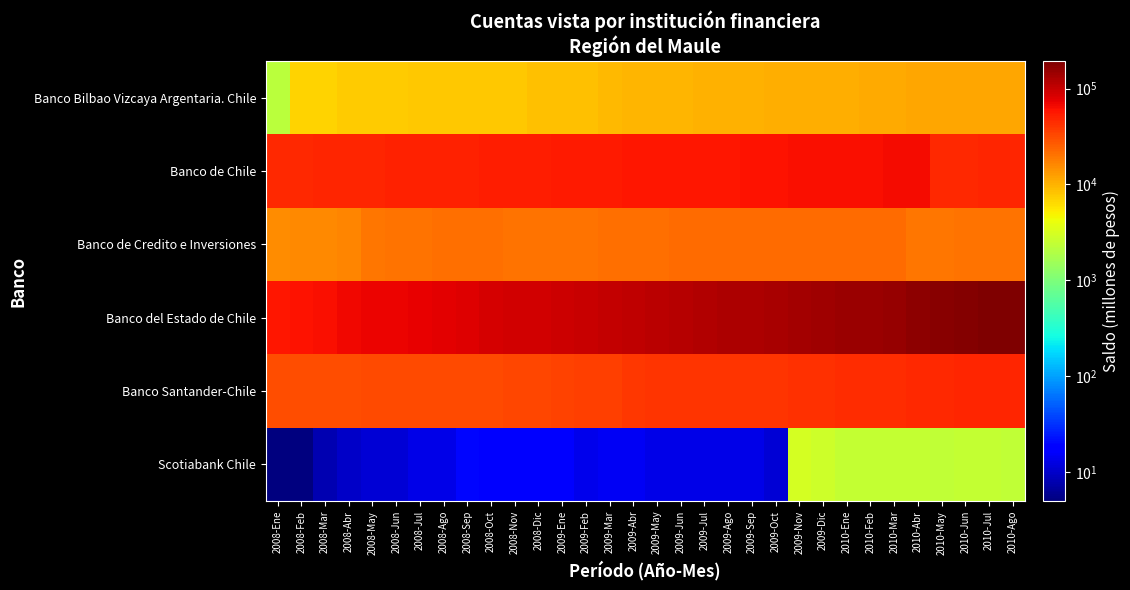

Reading left to right, extract all data points from this chart.

Banco Bilbao Vizcaya Argentaria. Chile: 2008-Ene=2166	2008-Feb=6827	2008-Mar=6889	2008-Abr=7553	2008-May=7650	2008-Jun=7710	2008-Jul=7760	2008-Ago=7826	2008-Sep=7865	2008-Oct=7909	2008-Nov=7979	2008-Dic=8394	2009-Ene=8412	2009-Feb=8563	2009-Mar=9439	2009-Abr=9521	2009-May=9748	2009-Jun=9820	2009-Jul=10052	2009-Ago=10137	2009-Sep=10225	2009-Oct=10317	2009-Nov=10378	2009-Dic=10668	2010-Ene=10699	2010-Feb=10891	2010-Mar=10950	2010-Abr=11226	2010-May=11441	2010-Jun=11471	2010-Jul=11501	2010-Ago=11565
Banco de Chile: 2008-Ene=45959	2008-Feb=47055	2008-Mar=47889	2008-Abr=48490	2008-May=49057	2008-Jun=49649	2008-Jul=50353	2008-Ago=50837	2008-Sep=51409	2008-Oct=52063	2008-Nov=52698	2008-Dic=53120	2009-Ene=53686	2009-Feb=54520	2009-Mar=55347	2009-Abr=56055	2009-May=56608	2009-Jun=57089	2009-Jul=57727	2009-Ago=58282	2009-Sep=58853	2009-Oct=59415	2009-Nov=60849	2009-Dic=61595	2010-Ene=62320	2010-Feb=62972	2010-Mar=63665	2010-Abr=64410	2010-May=46165	2010-Jun=46864	2010-Jul=47859	2010-Ago=48654
Banco de Credito e Inversiones: 2008-Ene=15537	2008-Feb=15684	2008-Mar=16170	2008-Abr=16598	2008-May=19739	2008-Jun=20225	2008-Jul=20716	2008-Ago=20943	2008-Sep=21146	2008-Oct=21621	2008-Nov=20673	2008-Dic=20060	2009-Ene=20214	2009-Feb=20322	2009-Mar=20826	2009-Abr=21186	2009-May=21492	2009-Jun=21770	2009-Jul=21978	2009-Ago=22094	2009-Sep=22253	2009-Oct=22323	2009-Nov=22372	2009-Dic=22003	2010-Ene=22288	2010-Feb=22379	2010-Mar=22539	2010-Abr=19673	2010-May=19865	2010-Jun=20017	2010-Jul=20172	2010-Ago=20521
Banco del Estado de Chile: 2008-Ene=57134	2008-Feb=58930	2008-Mar=61079	2008-Abr=66110	2008-May=69323	2008-Jun=70959	2008-Jul=72952	2008-Ago=75108	2008-Sep=78351	2008-Oct=87670	2008-Nov=89286	2008-Dic=90961	2009-Ene=93055	2009-Feb=95987	2009-Mar=100001	2009-Abr=106261	2009-May=111780	2009-Jun=115344	2009-Jul=118743	2009-Ago=123106	2009-Sep=126626	2009-Oct=130599	2009-Nov=134873	2009-Dic=140152	2010-Ene=145718	2010-Feb=150216	2010-Mar=153873	2010-Abr=167770	2010-May=175948	2010-Jun=183103	2010-Jul=188055	2010-Ago=192788
Banco Santander-Chile: 2008-Ene=30218	2008-Feb=30676	2008-Mar=30987	2008-Abr=31375	2008-May=31399	2008-Jun=31514	2008-Jul=31592	2008-Ago=32033	2008-Sep=32350	2008-Oct=32524	2008-Nov=32942	2008-Dic=33177	2009-Ene=35101	2009-Feb=36491	2009-Mar=36874	2009-Abr=39729	2009-May=40244	2009-Jun=40679	2009-Jul=41040	2009-Ago=41332	2009-Sep=41534	2009-Oct=41770	2009-Nov=42565	2009-Dic=43340	2010-Ene=44458	2010-Feb=45146	2010-Mar=45430	2010-Abr=45918	2010-May=46891	2010-Jun=47560	2010-Jul=47857	2010-Ago=48524
Scotiabank Chile: 2008-Ene=5	2008-Feb=5	2008-Mar=8	2008-Abr=10	2008-May=11	2008-Jun=11	2008-Jul=13	2008-Ago=13	2008-Sep=20	2008-Oct=19	2008-Nov=19	2008-Dic=19	2009-Ene=18	2009-Feb=14	2009-Mar=15	2009-Abr=15	2009-May=13	2009-Jun=13	2009-Jul=13	2009-Ago=13	2009-Sep=13	2009-Oct=11	2009-Nov=3048	2009-Dic=2790	2010-Ene=2508	2010-Feb=2461	2010-Mar=2473	2010-Abr=2534	2010-May=2365	2010-Jun=2437	2010-Jul=2463	2010-Ago=2412